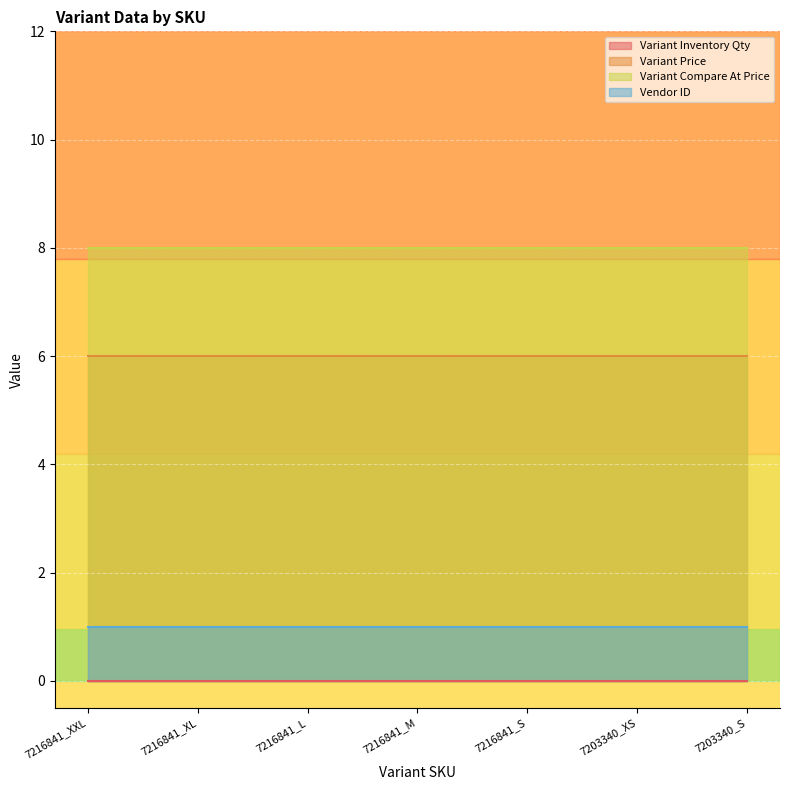

At which category does the chart reach its minimum across all series?

7216841_XXL